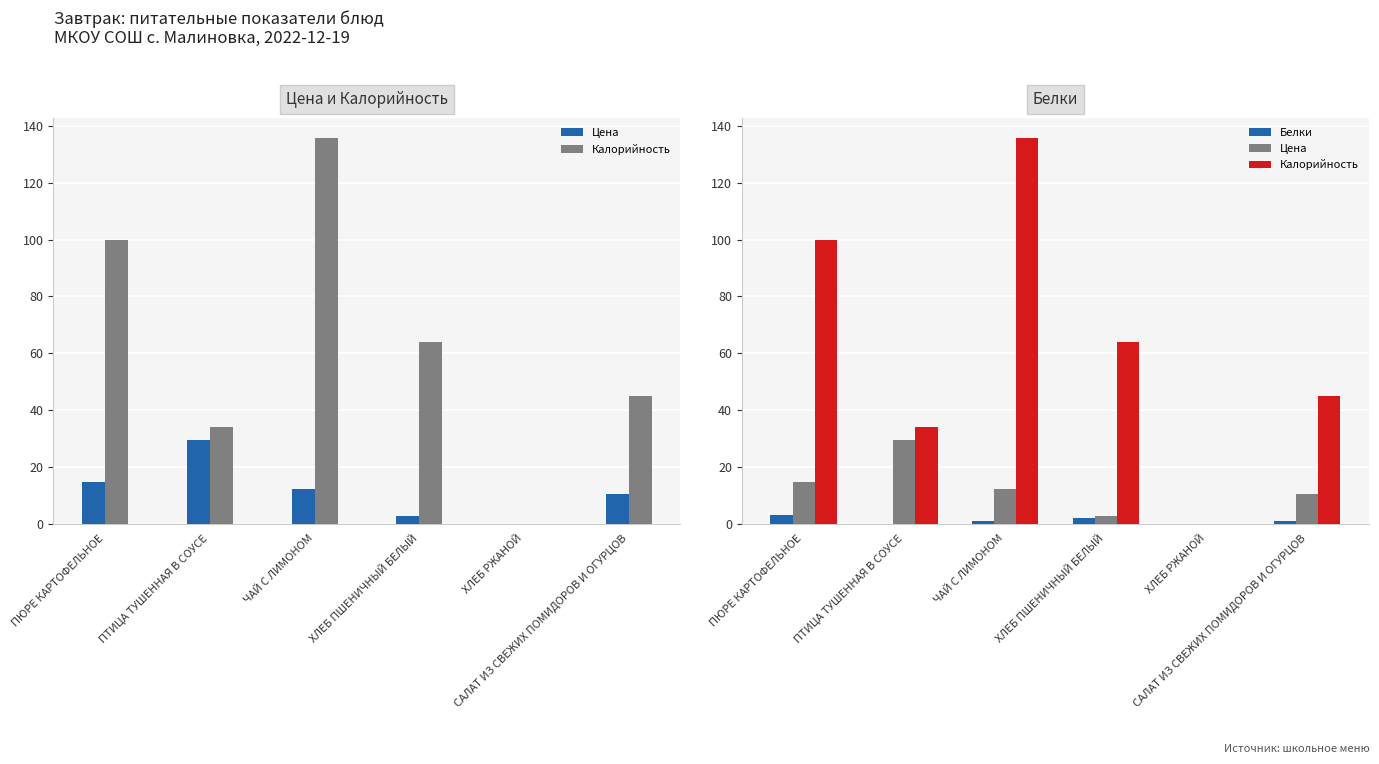

What is the total value across all series at ЧАЙ С ЛИМОНОМ?

149.1